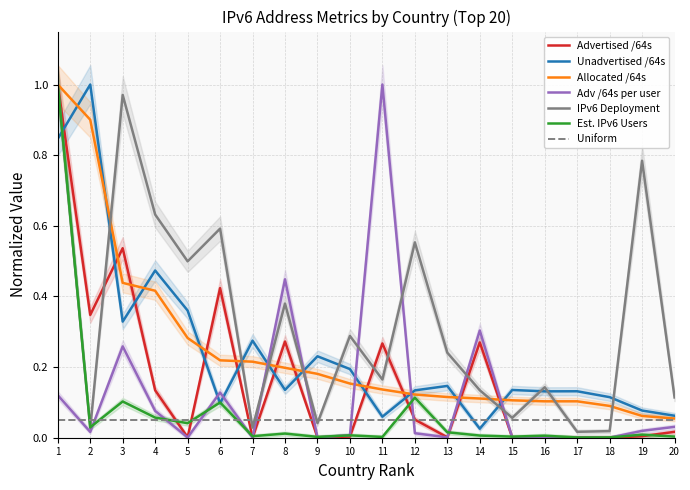

Is the value of Adv /64s per user at 14 greater than the value of Advertised /64s at 16?

Yes